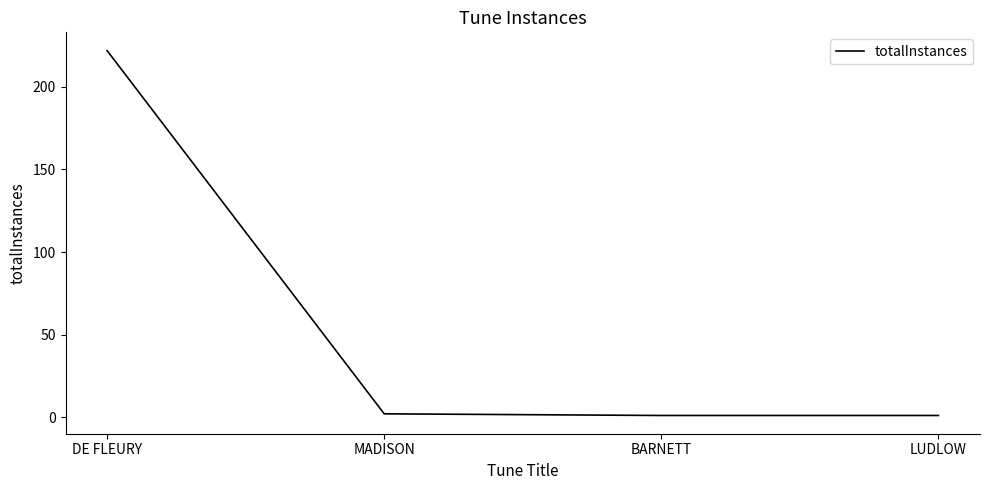

What is the sum of the values at MADISON and BARNETT?

3